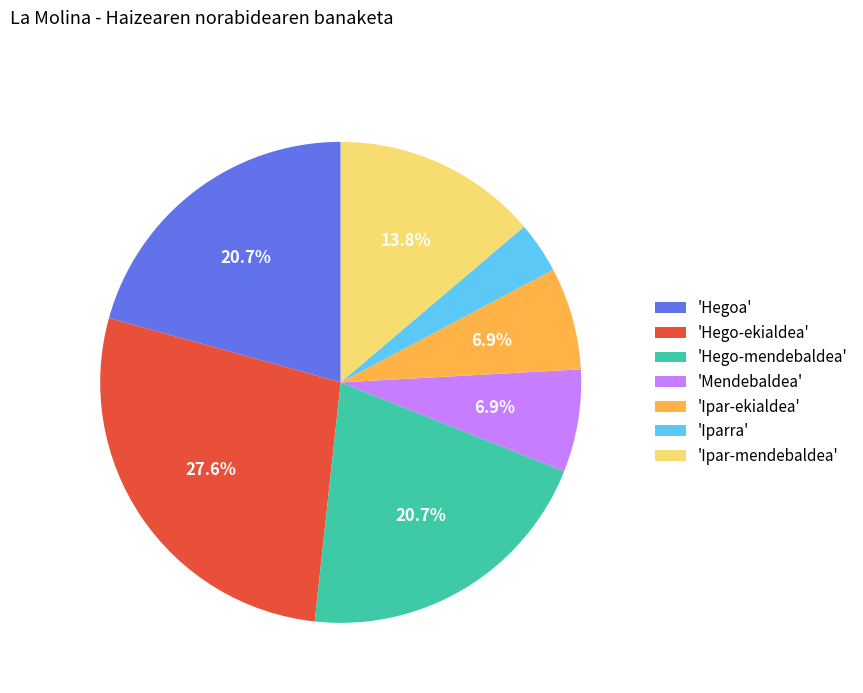

What is the smallest slice in the pie chart?

'Iparra'